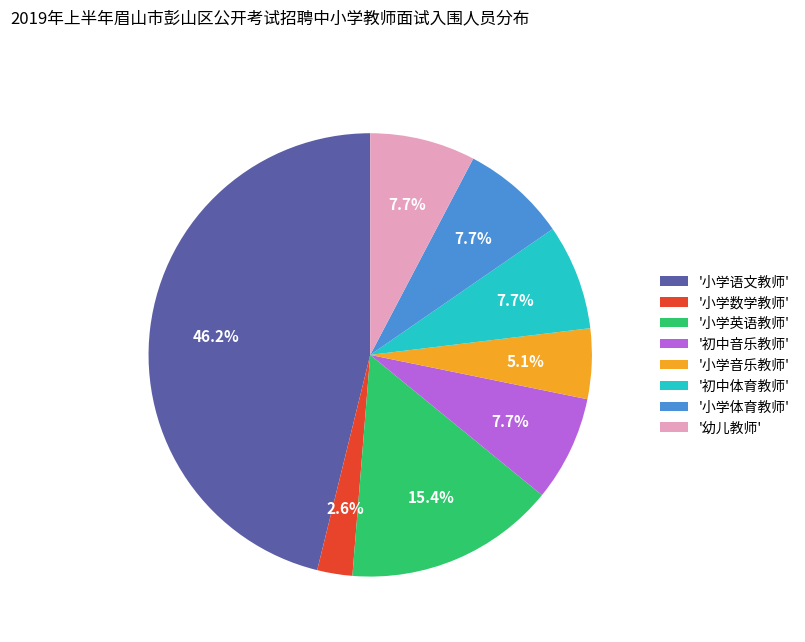

Does '小学英语教师' account for over 50% of the chart?

No